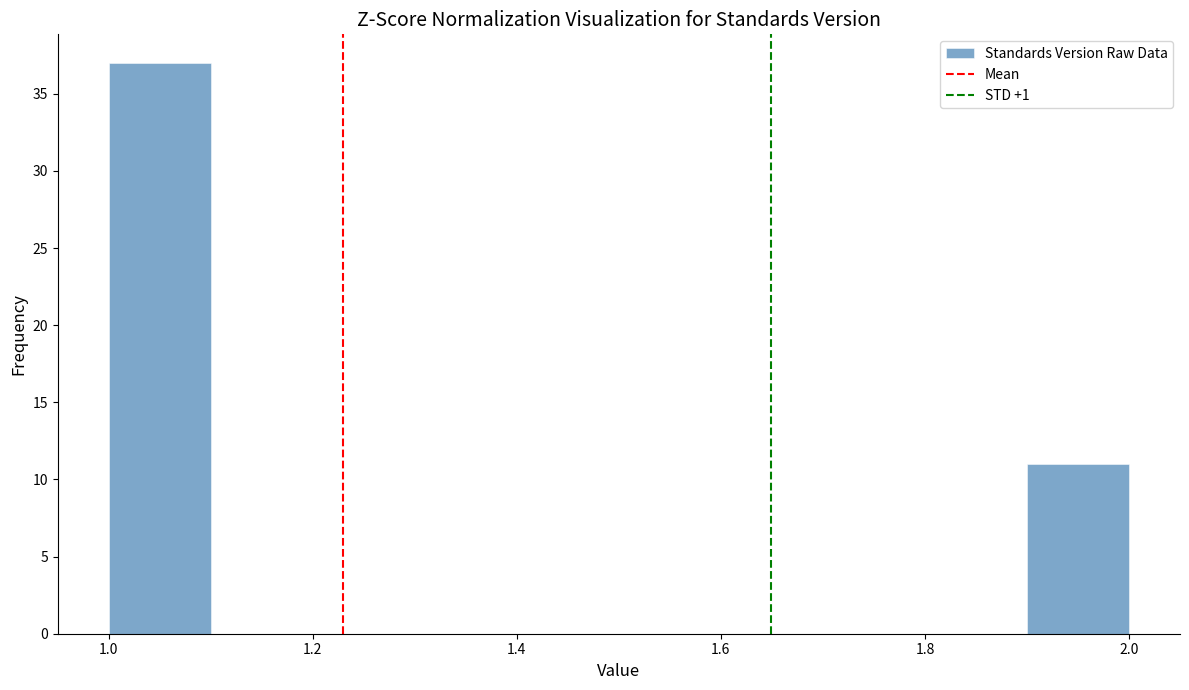

Reading left to right, transcribe this chart: for each bar, give the range it covers on the x-axis and its height. The values are not printed on the chart, so give them approximately, as read against the axis.

1.0 to 1.1: 37
1.1 to 1.2: 0
1.2 to 1.3: 0
1.3 to 1.4: 0
1.4 to 1.5: 0
1.5 to 1.6: 0
1.6 to 1.7: 0
1.7 to 1.8: 0
1.8 to 1.9: 0
1.9 to 2.0: 11